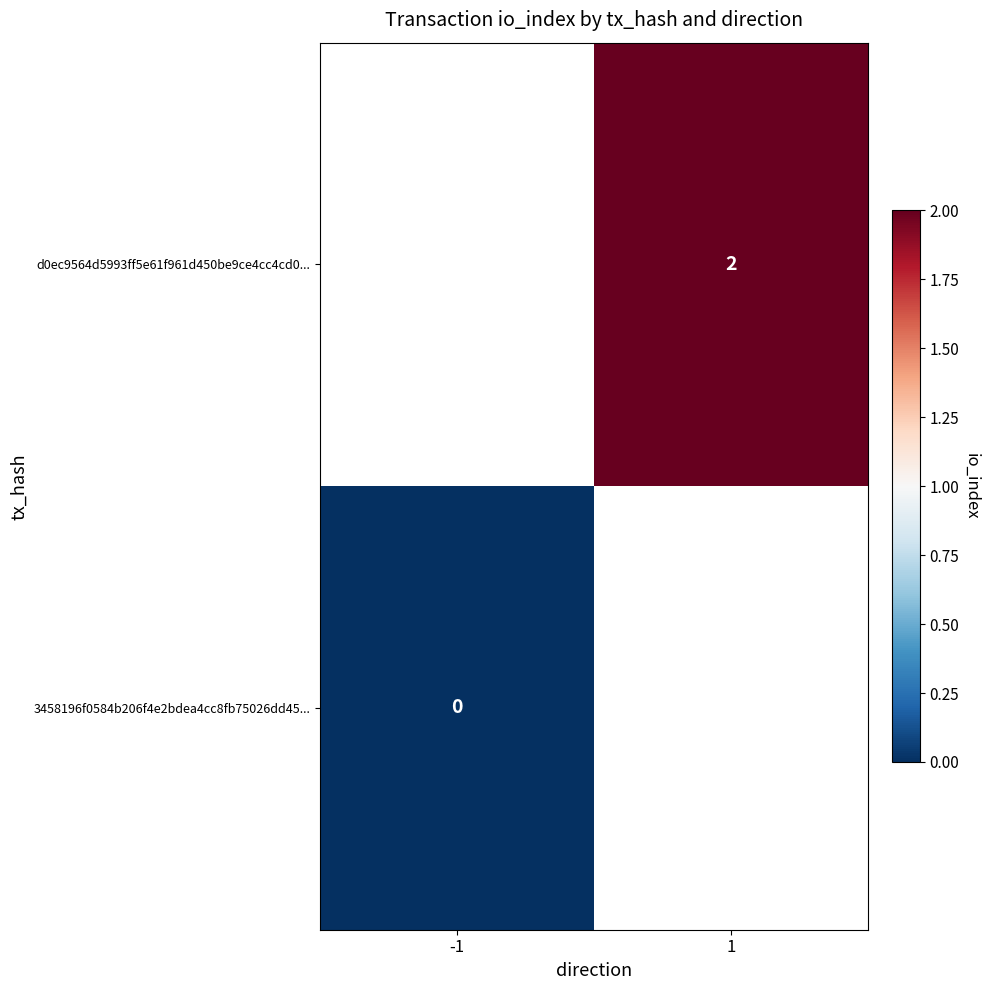

How many categories are shown in the chart?

2